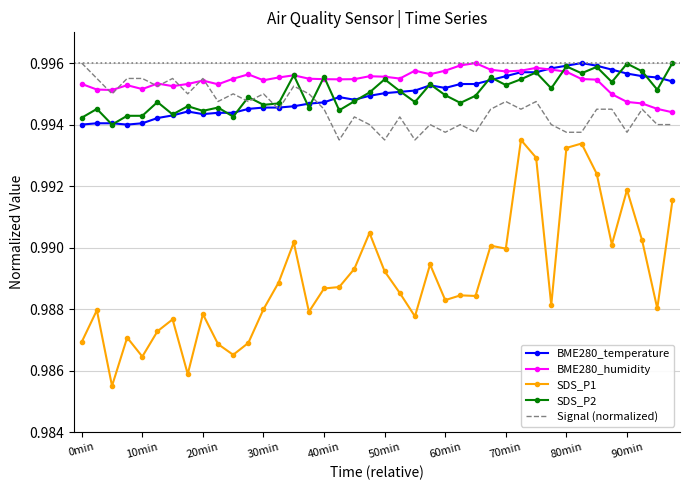

True or false: SDS_P1 and BME280_humidity cross at least once.

False